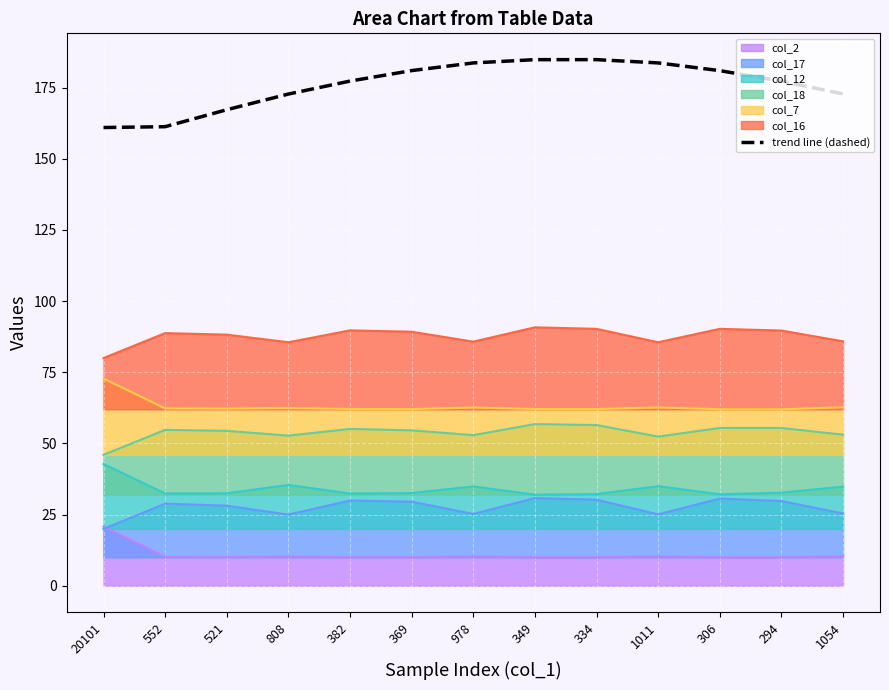

What is the ratio of the value at 20101 to the value at 552?

1.0